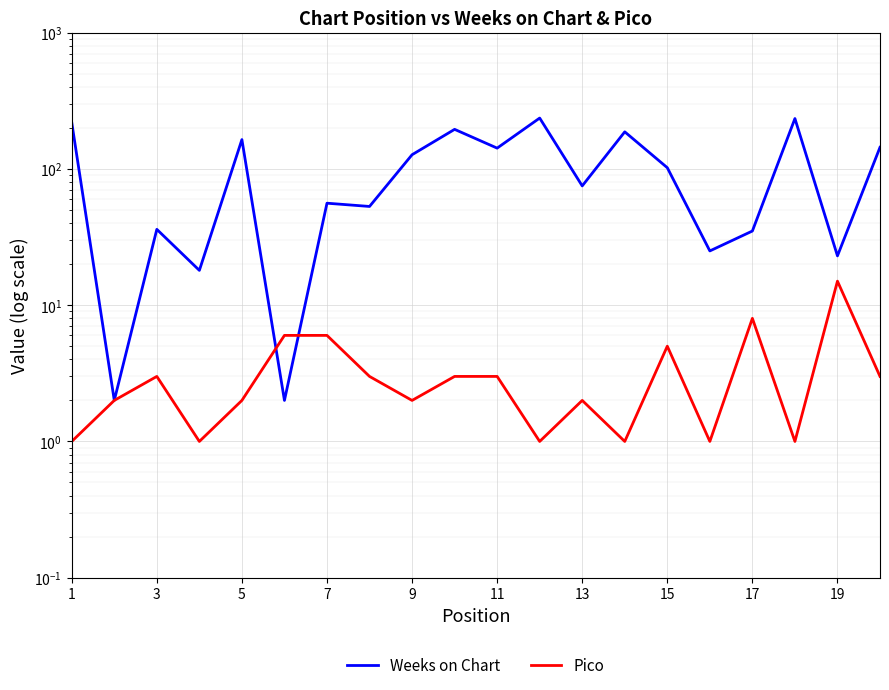

How many data points in Weeks on Chart are less than 102?

10